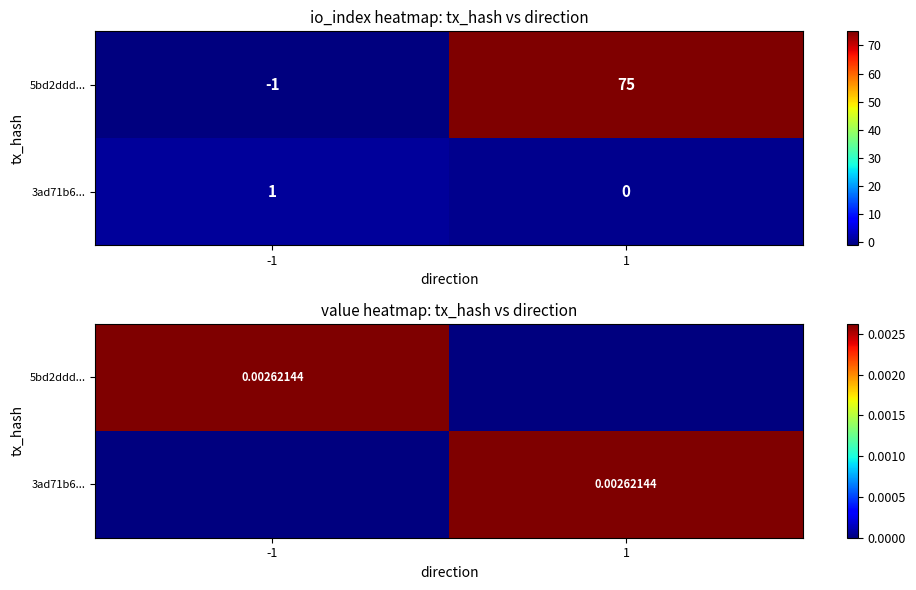

At which category does the chart reach its minimum across all series?

1